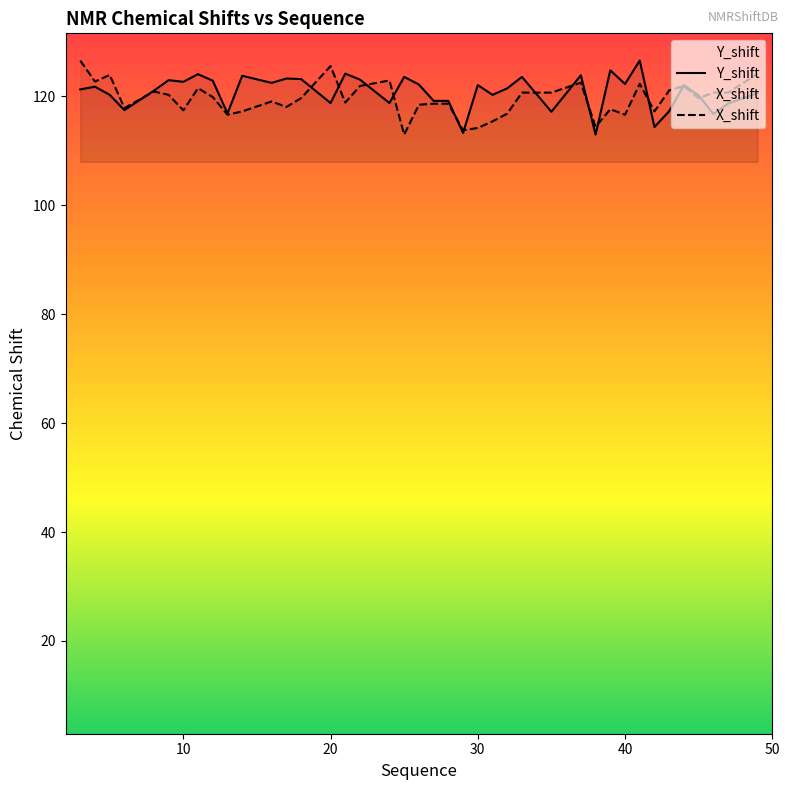

What is the spread (max minus min) of values at 9?

2.7